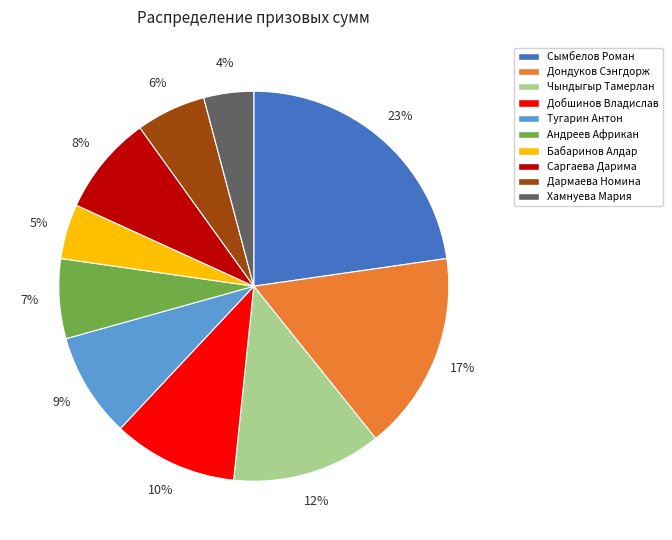

How many segments does this pie chart have?

10